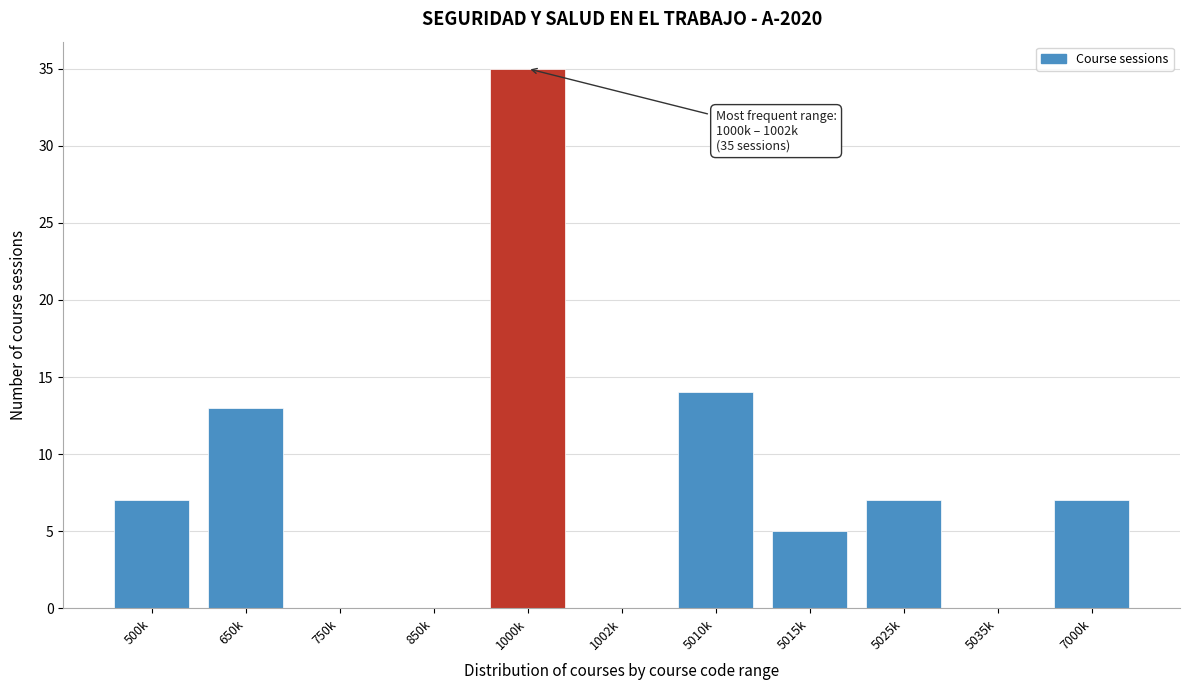

Reading right to left, list all the values displayed in this chart.

7000k=7	5035k=0	5025k=7	5015k=5	5010k=14	1002k=0	1000k=35	850k=0	750k=0	650k=13	500k=7